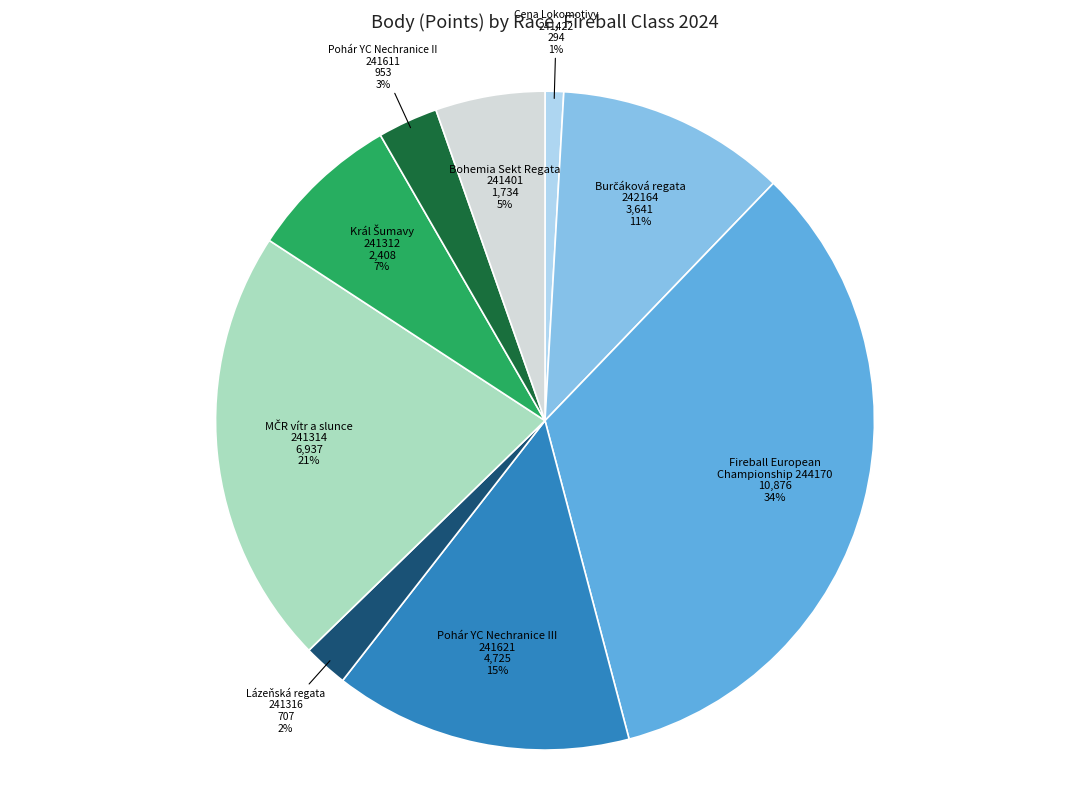

To the nearest percent, what is the average slice percentage?

11%